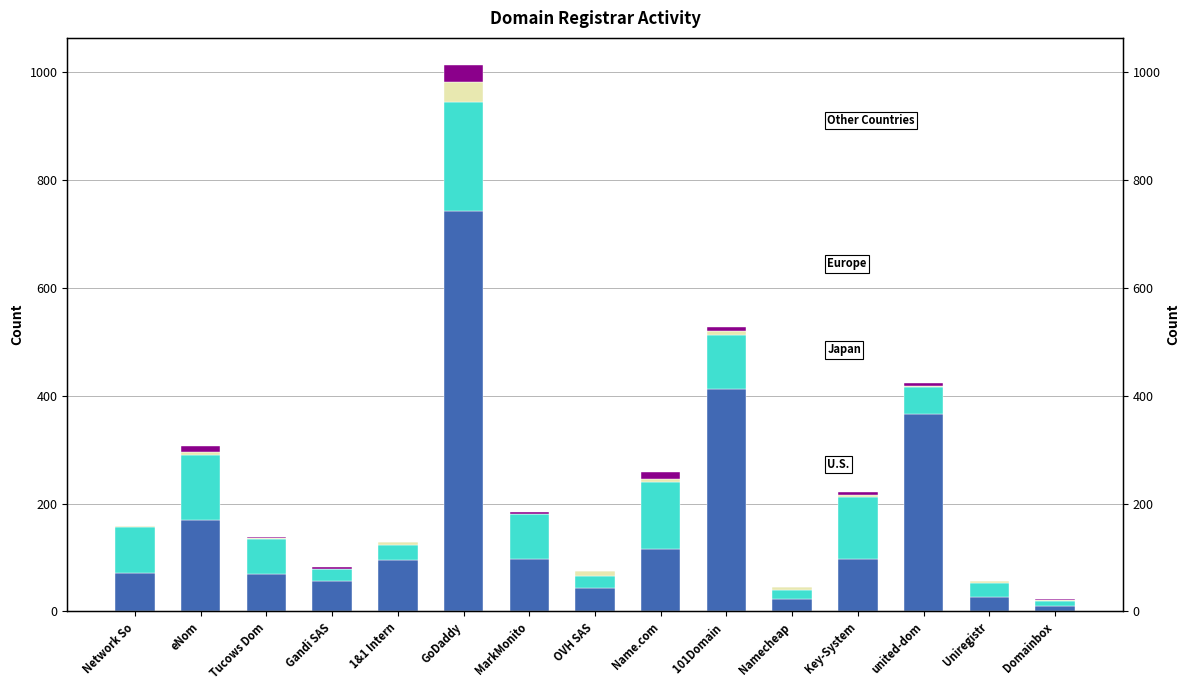

How many bars are there in total?

60